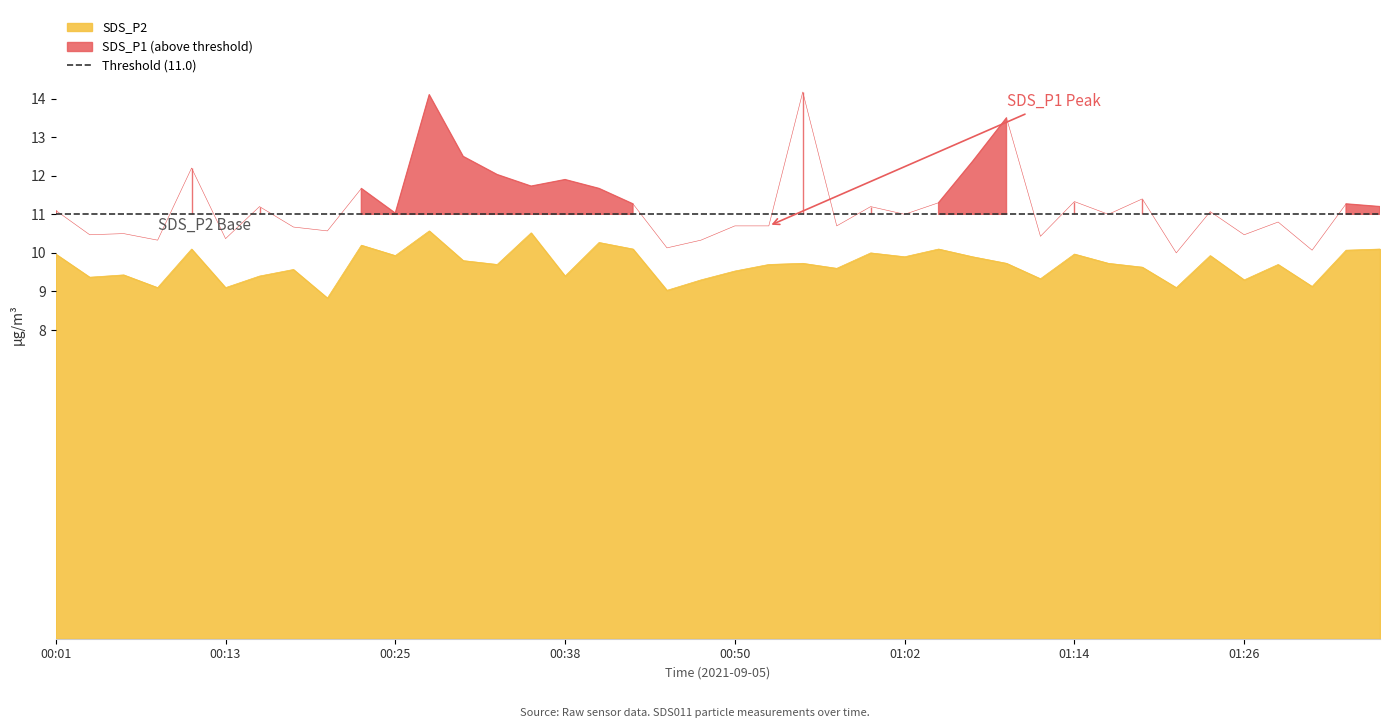

The SDS_P1 series shows 19.2 at 2021/09/05 01:17:03. True or false?

False